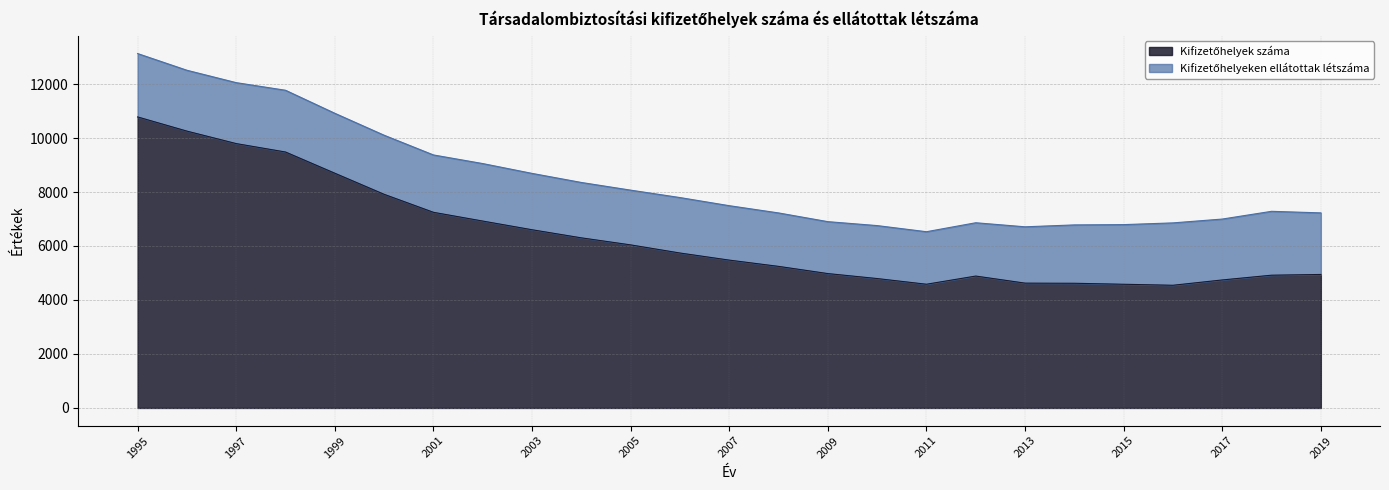

Which category has the highest value across all series?

1995